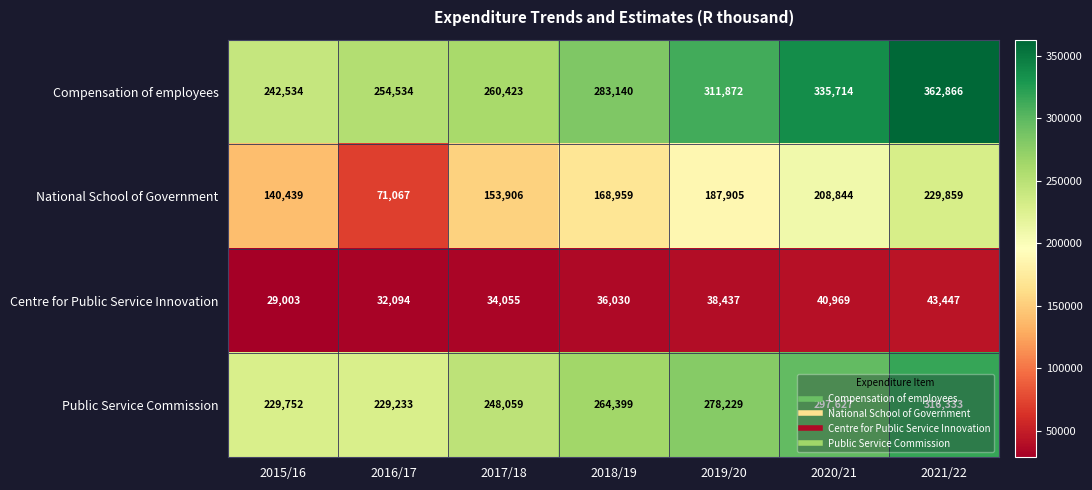

What is the sum of all Public Service Commission values?

1863632